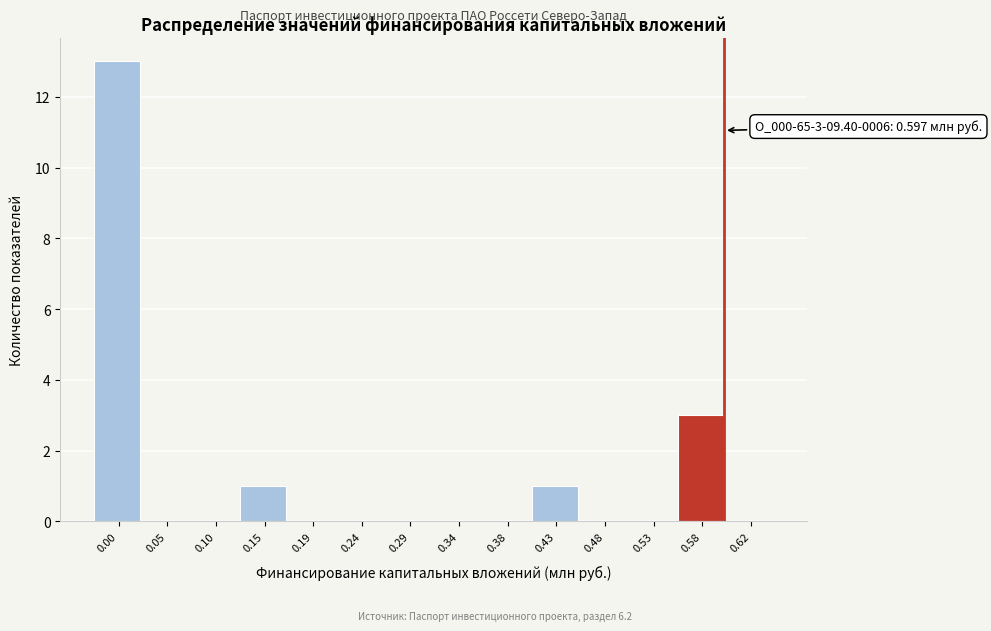

Over which range of the x-axis is the bar tallest?

-0.020 to 0.030